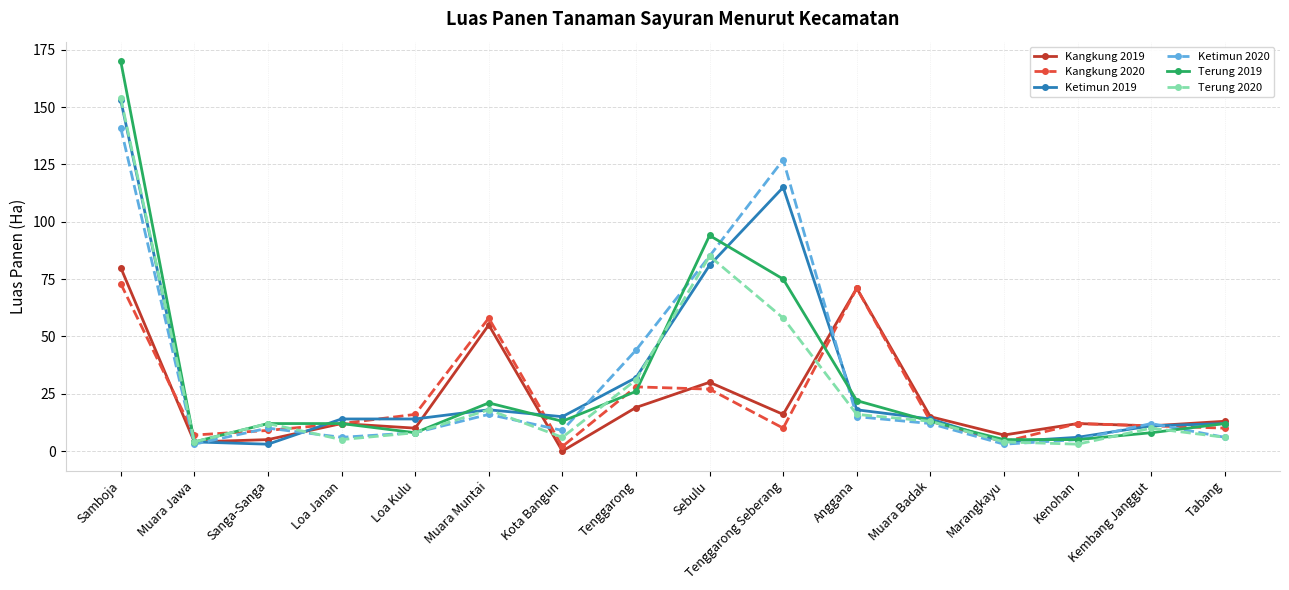

Where does the Kangkung 2019 series first go above 13?

Samboja